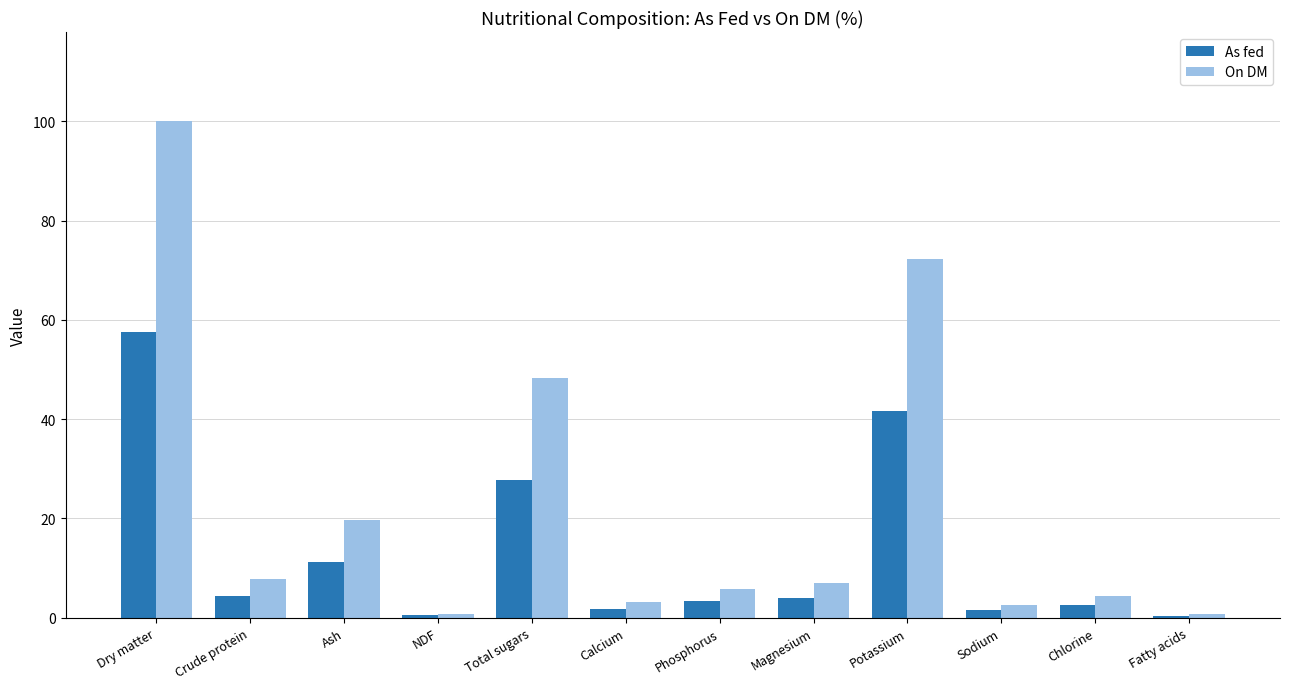

What is the difference between the As fed values at Ash and Dry matter?

46.3